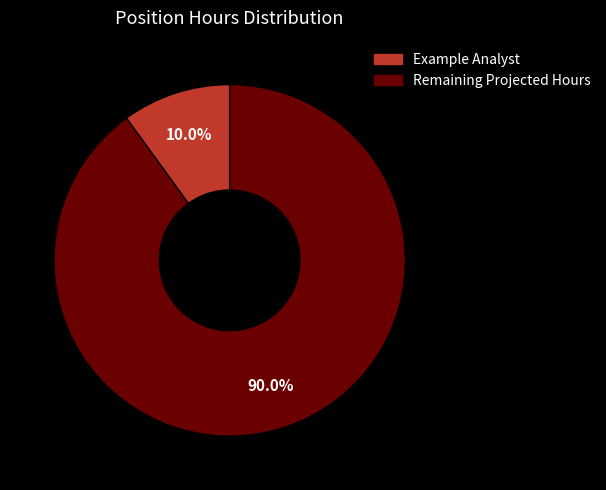

Rank the categories by value from highest to lowest.

Remaining Projected Hours, Example Analyst